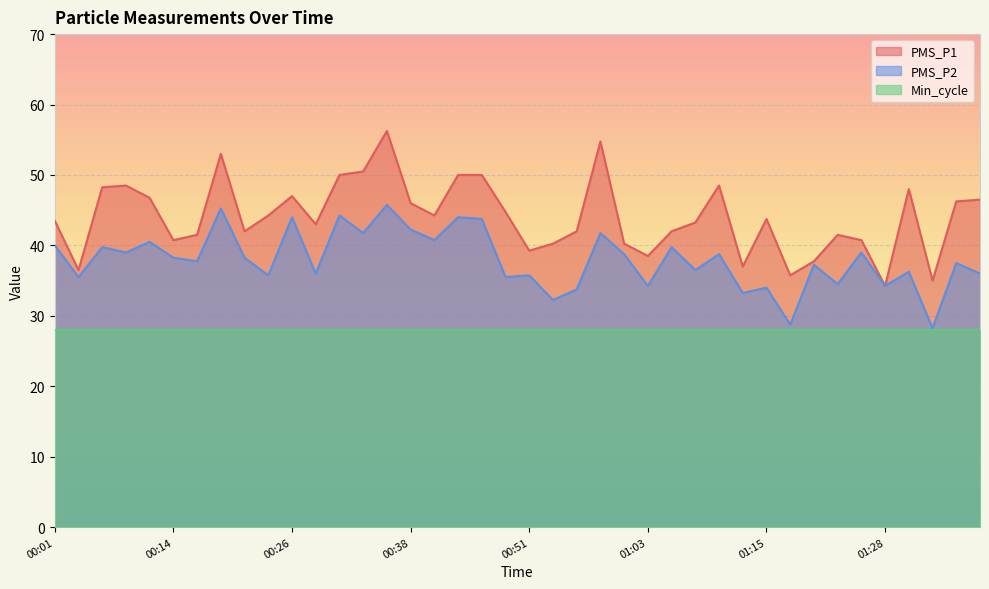

What is the label of the 26th point from the right?

00:36